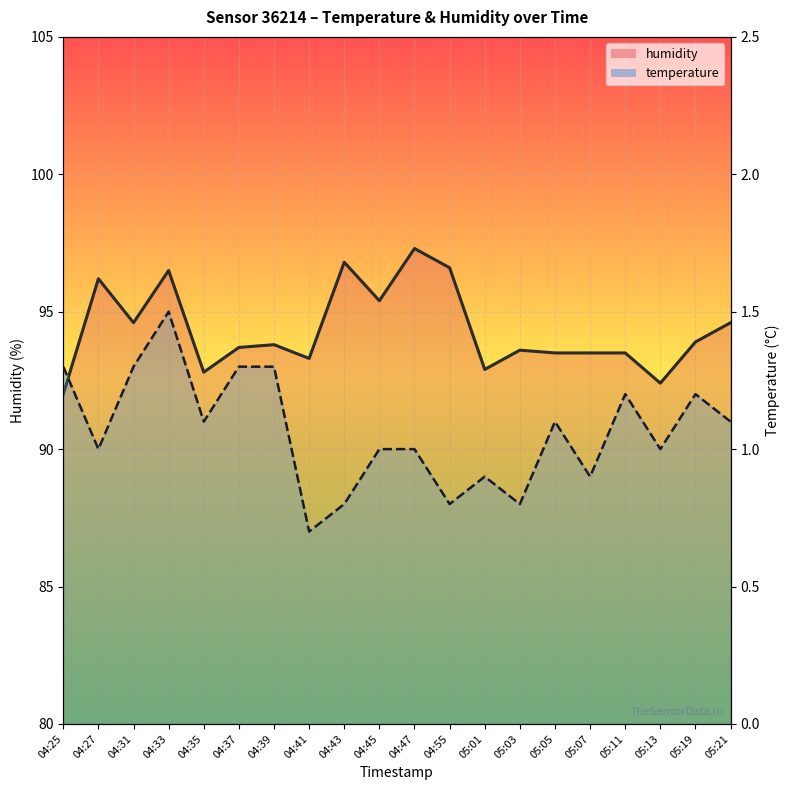

Which has a higher value, 04:43 or 05:05?

04:43